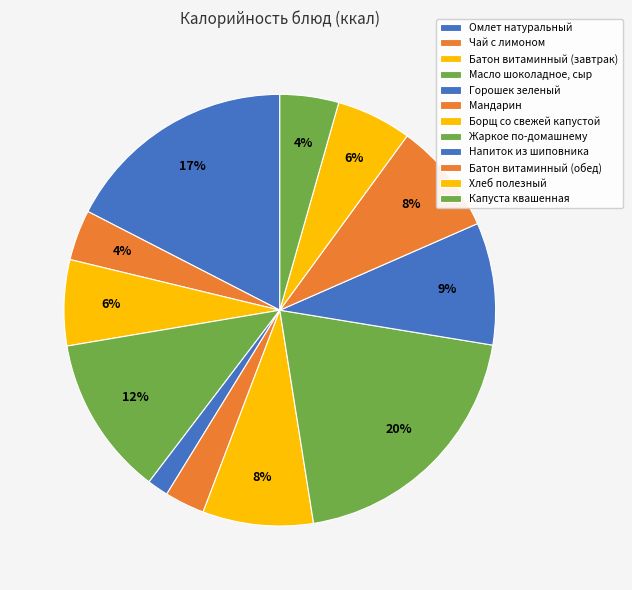

Rank the categories by value from lowest to highest.

Горошек зеленый, Мандарин, Чай с лимоном, Капуста квашенная, Хлеб полезный, Батон витаминный (завтрак), Борщ со свежей капустой, Батон витаминный (обед), Напиток из шиповника, Масло шоколадное, сыр, Омлет натуральный, Жаркое по-домашнему